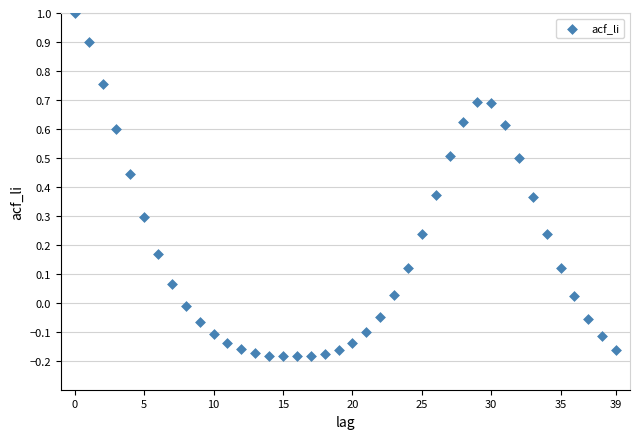

What is the range of Y values (max minus min)?

1.2